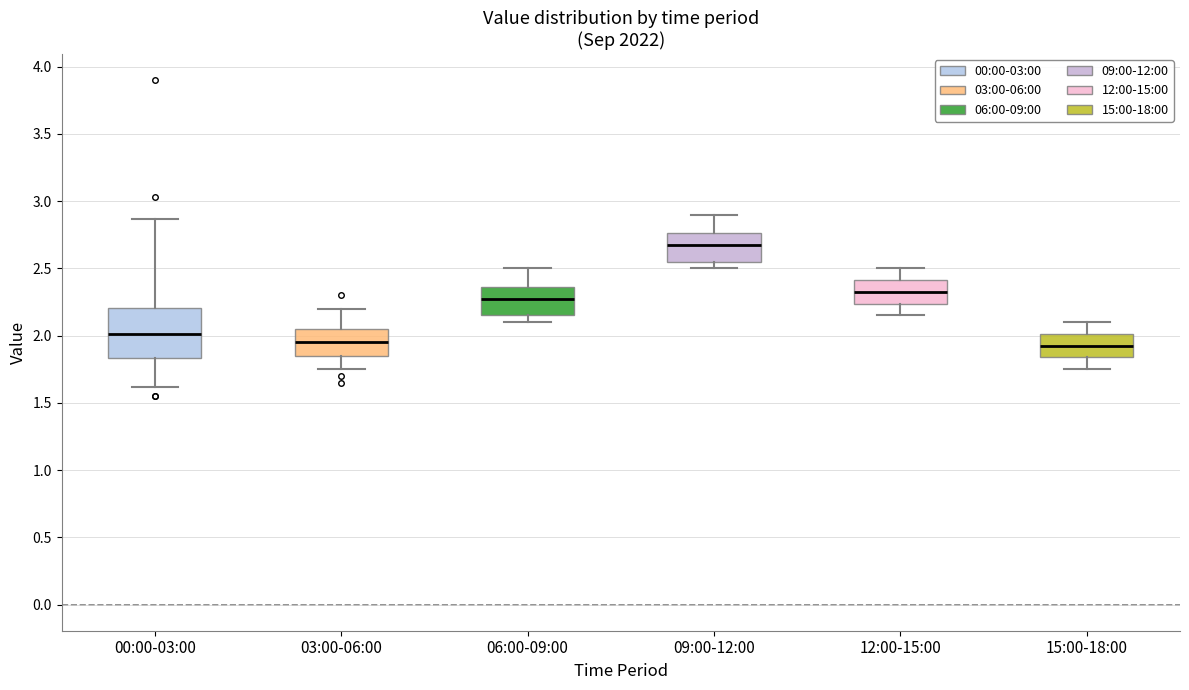

Which box is the tallest, from its lower edge to its upper edge?

00:00-03:00